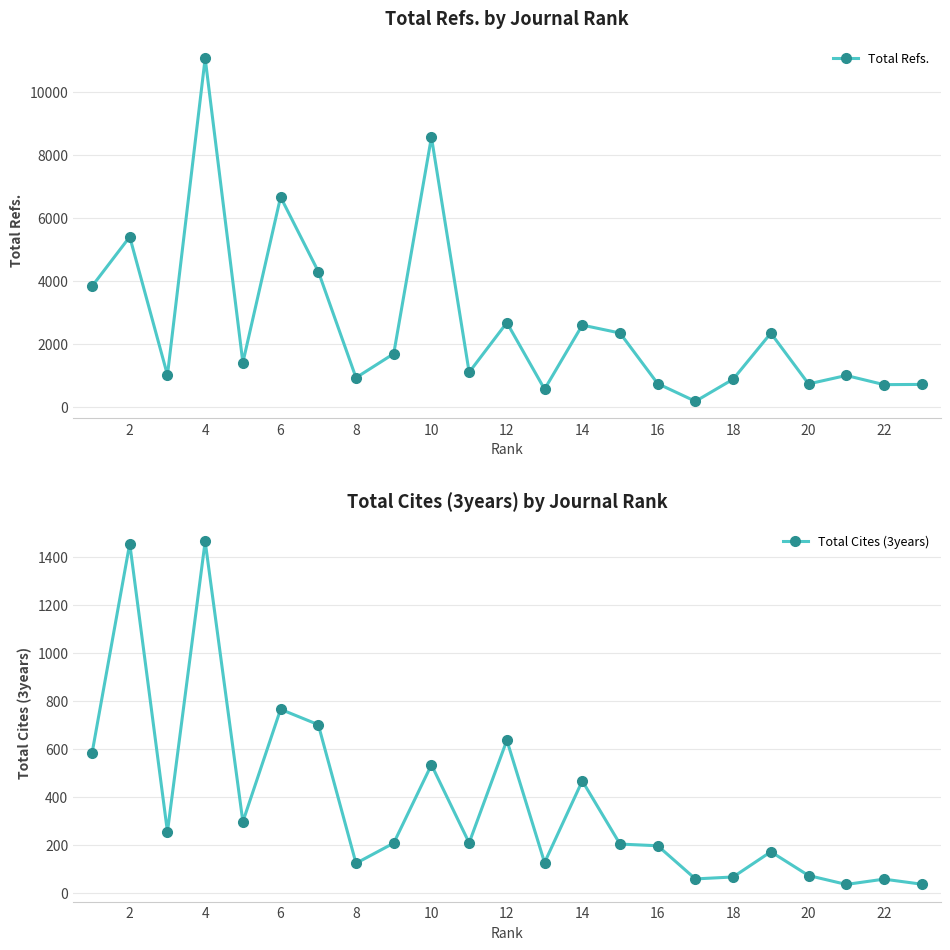

What is the difference between the Total Cites (3years) values at 20 and 22?

15